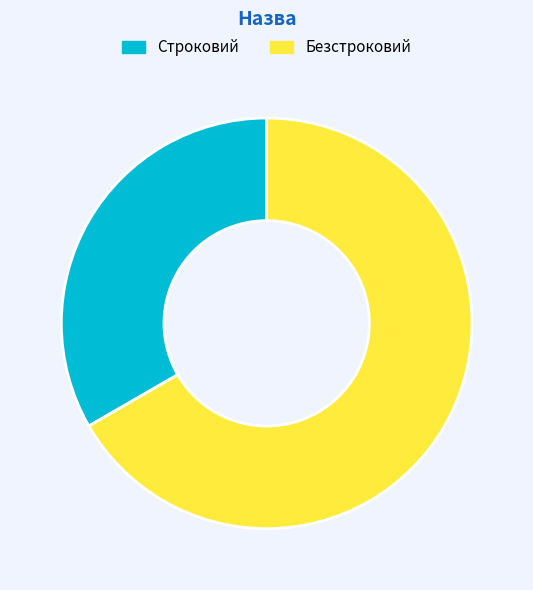

Does Строковий represent more than half of the total?

No